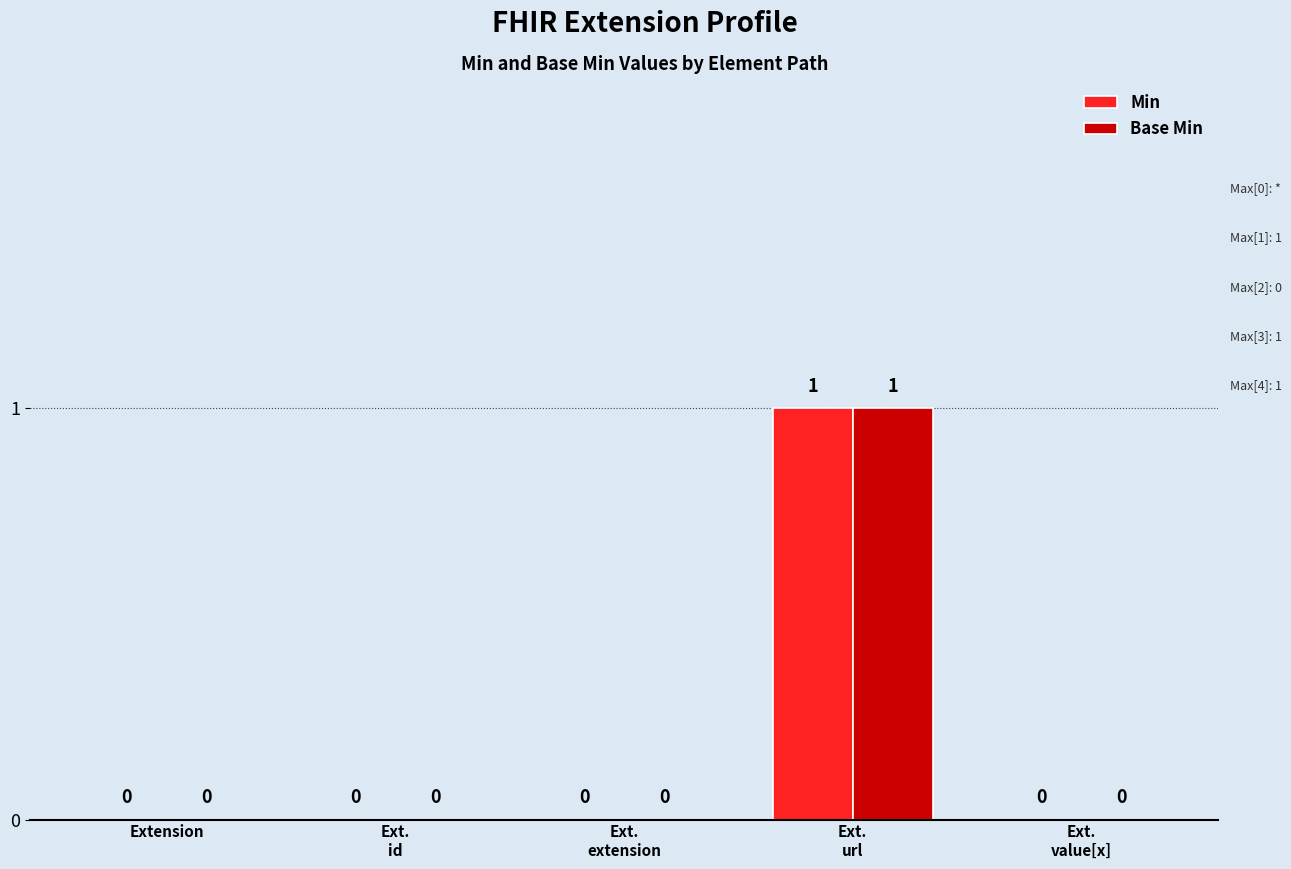

Reading left to right, what are all the values shown in this chart?

Min: 0	0	0	1	0
Base Min: 0	0	0	1	0